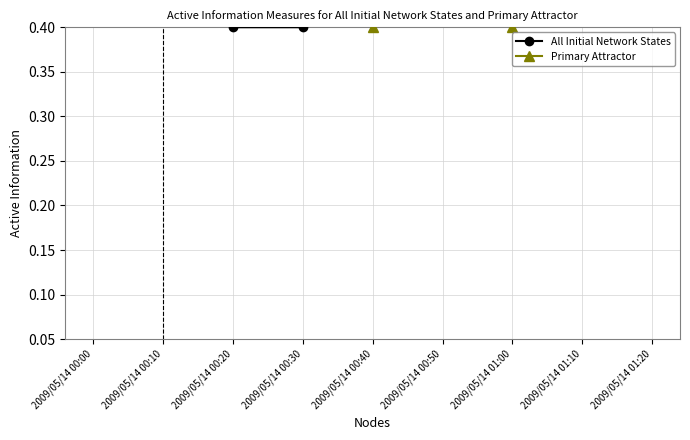

Which series has the widest spread of values?

All Initial Network States